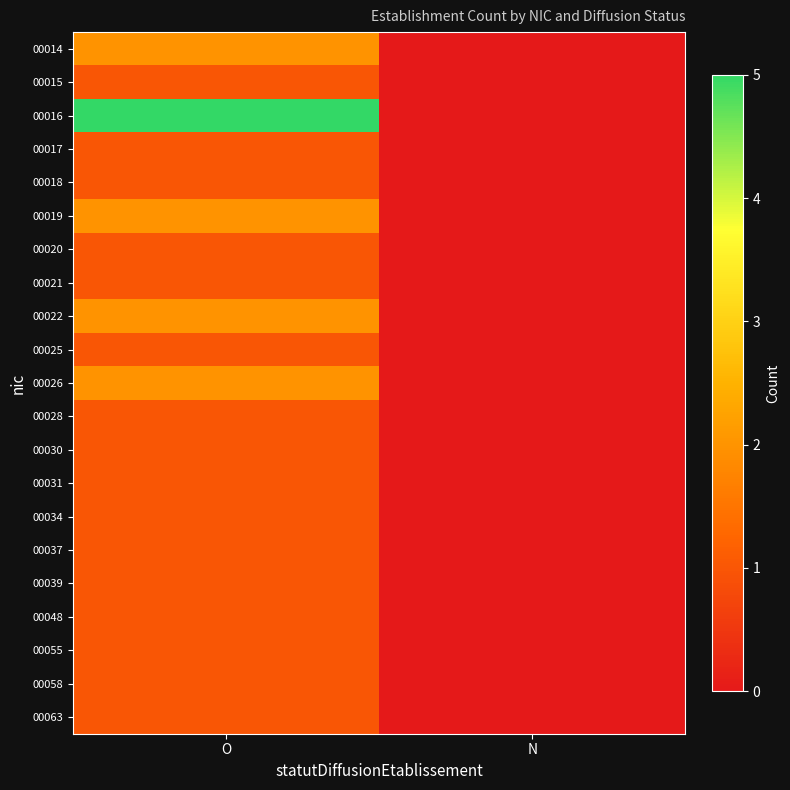

What is the spread (max minus min) of values at O?

4